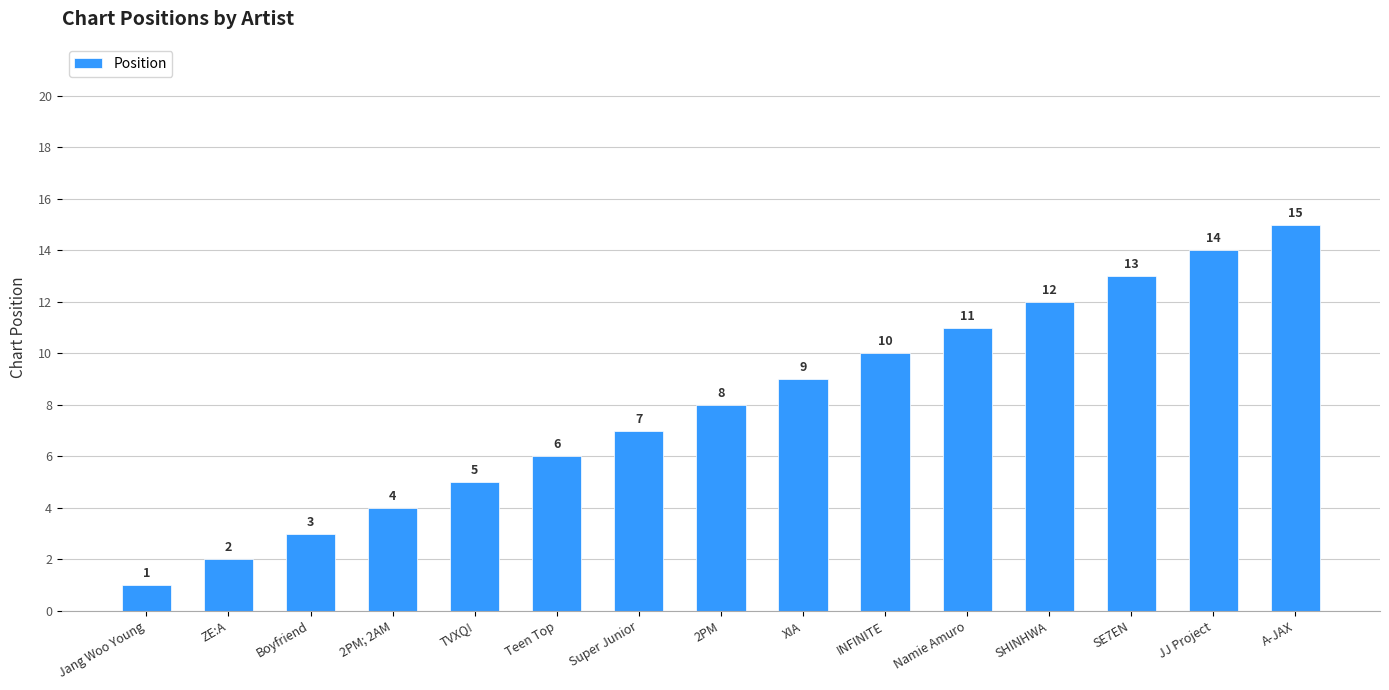

What is the value of the 2nd bar from the left?

2